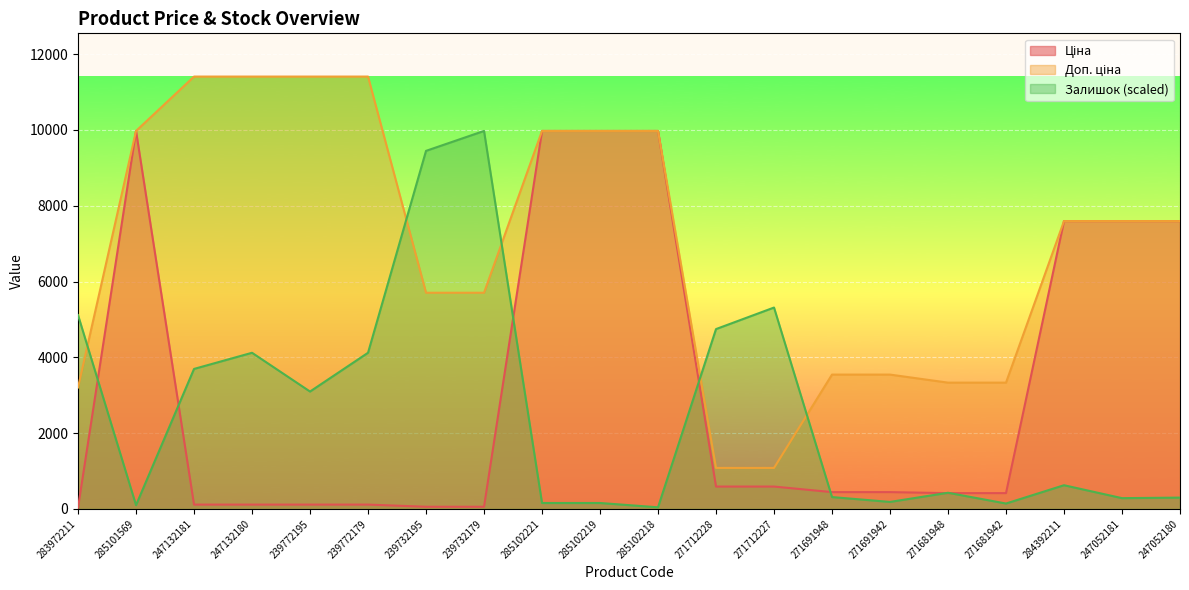

Which has a higher value, 285102218 or 271691942?

285102218